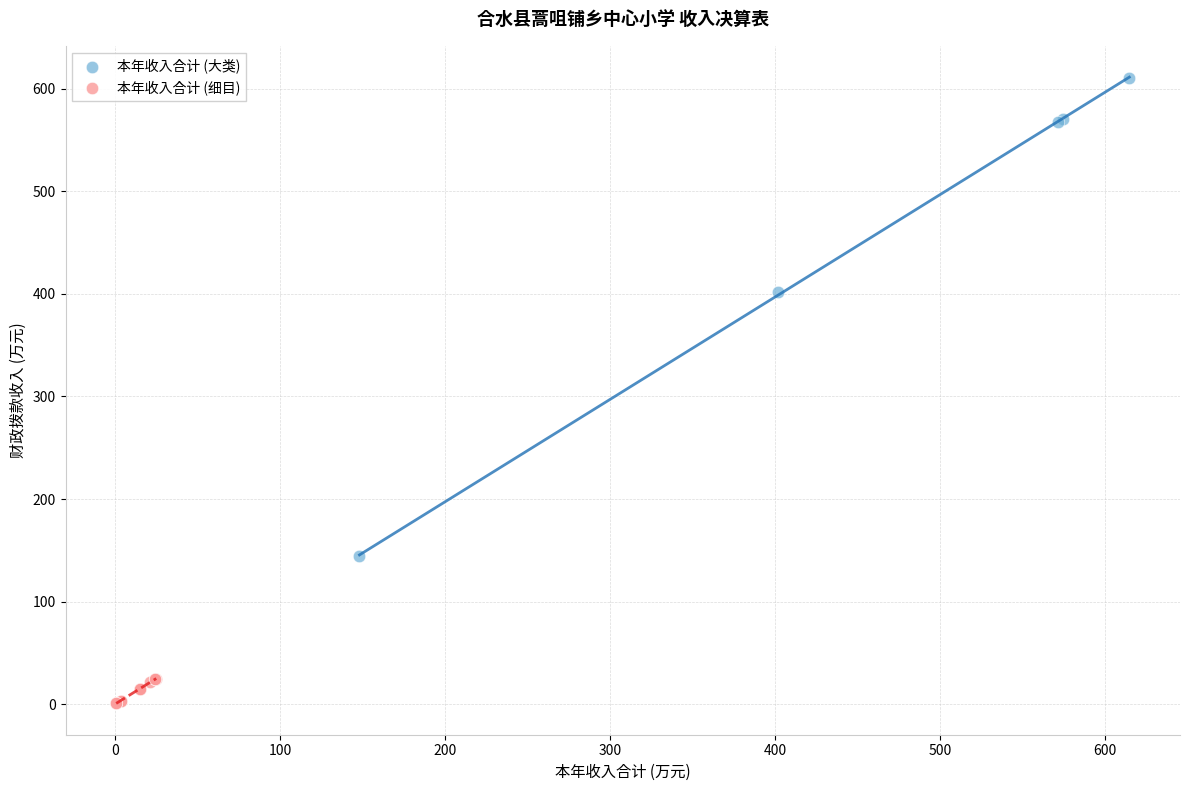

Which series has the largest Y range (max minus min)?

本年收入合计 (大类)